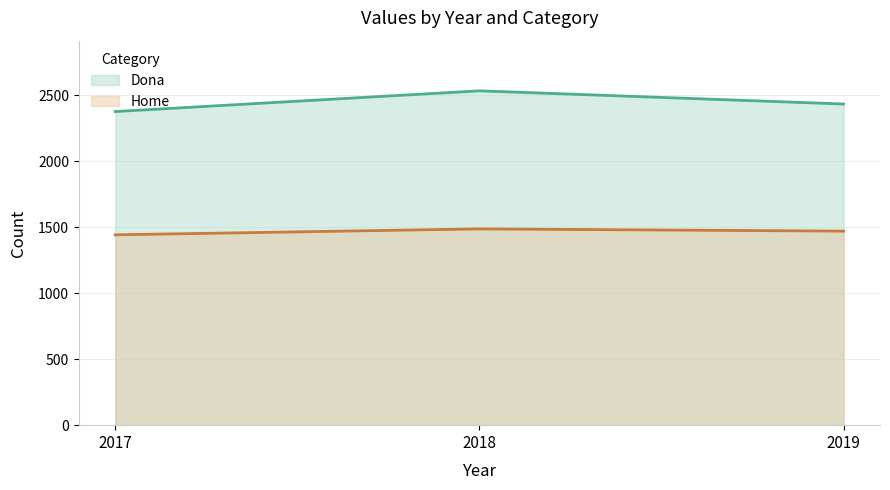

What is the average value of the Home series?

1466